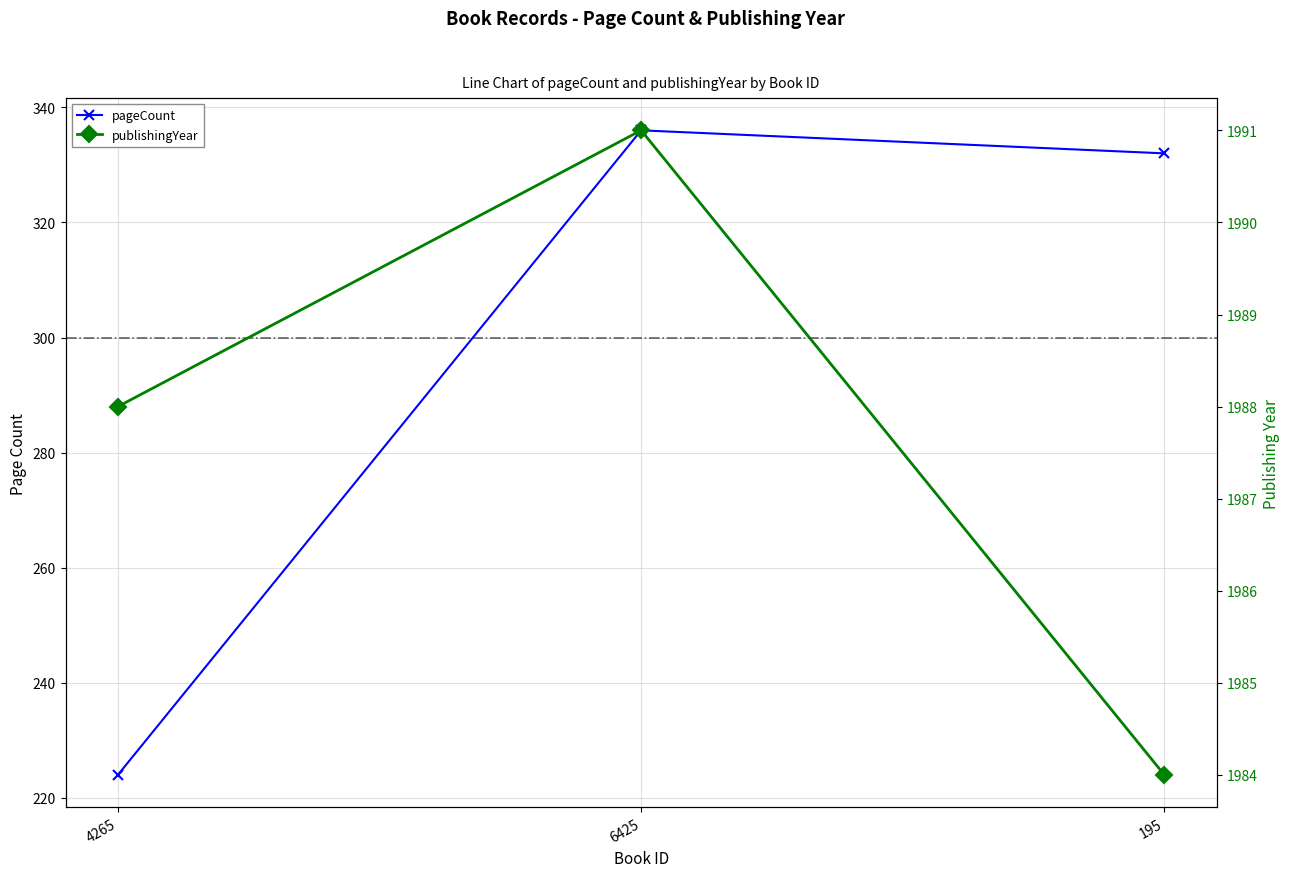

What is the smallest value displayed?

224